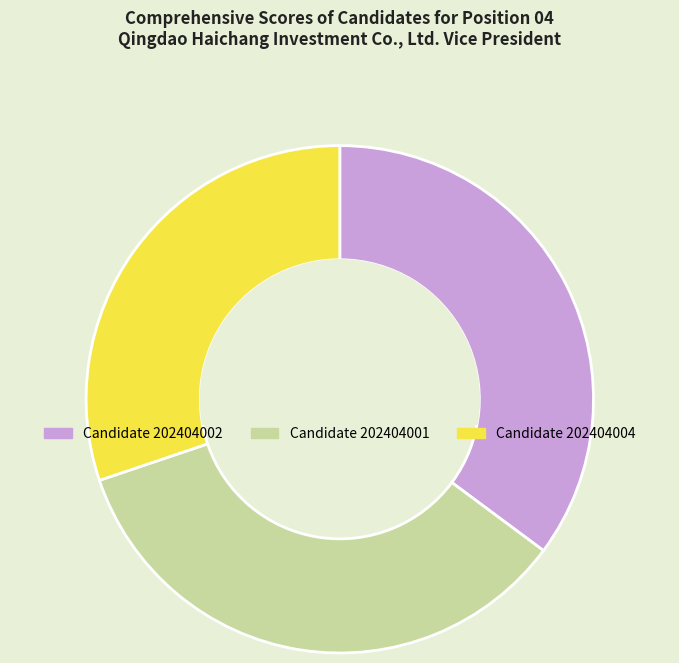

Rank the categories by value from highest to lowest.

Candidate 202404002, Candidate 202404001, Candidate 202404004